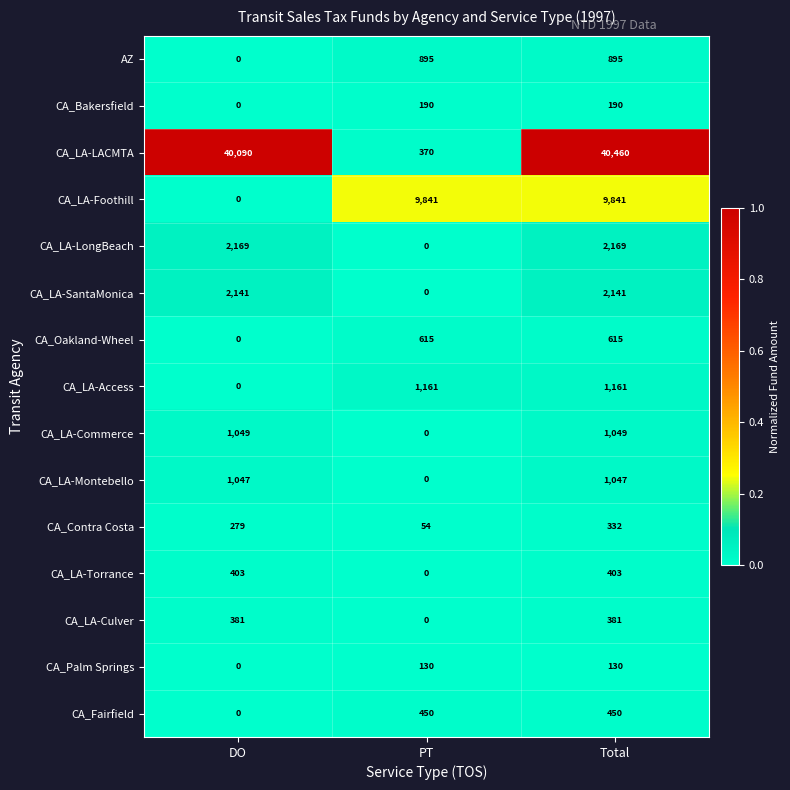

How many values in the CA_LA-LongBeach series are below 2169?

1